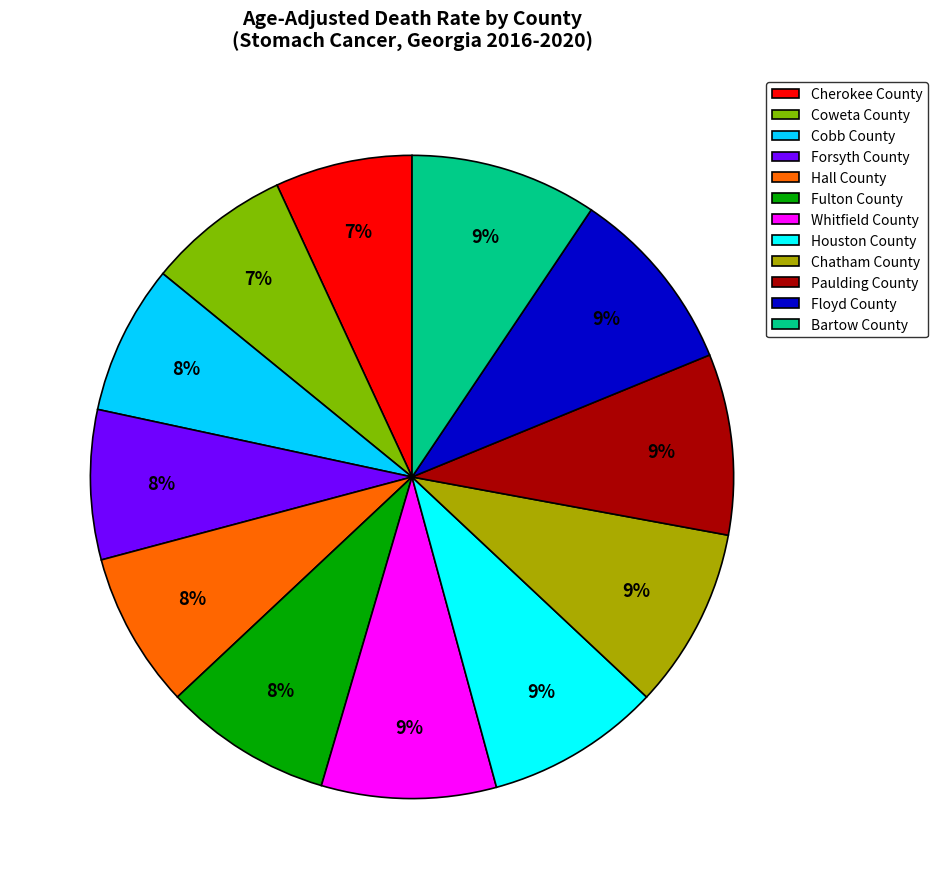

Is there any slice that represents more than half of the pie?

No